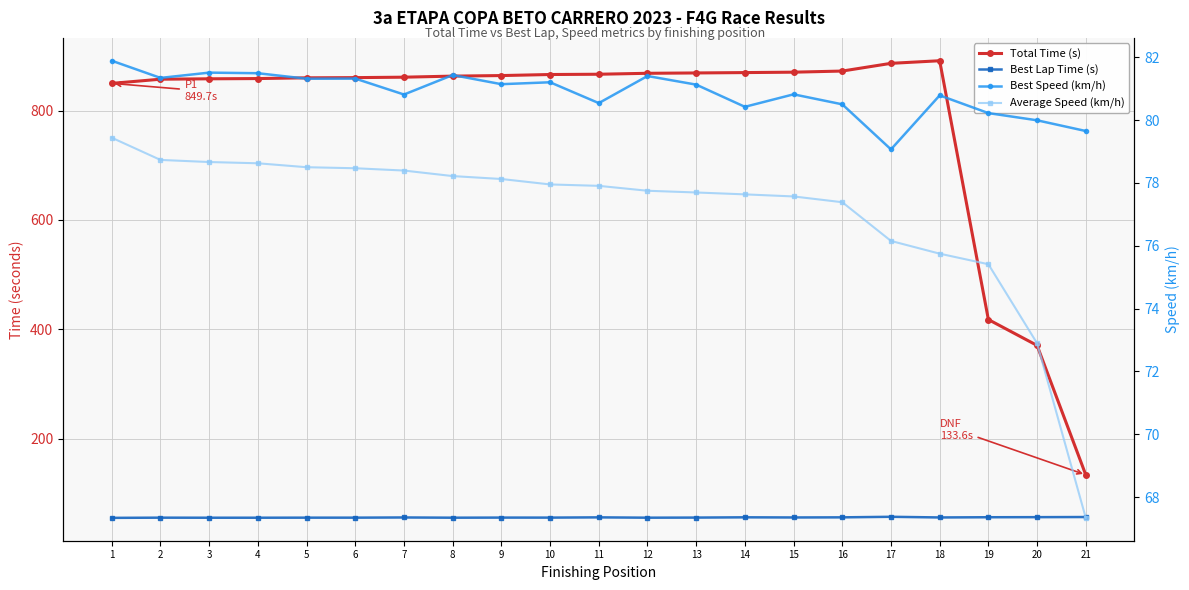

List the series in order of their peak value, lowest first.

Best Lap Time (s), Average Speed (km/h), Best Speed (km/h), Total Time (s)